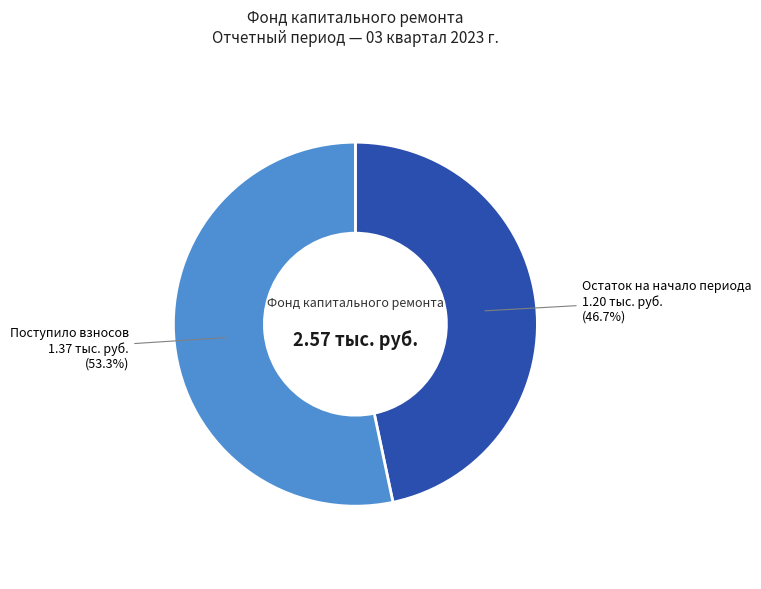

Which category has the biggest portion of the pie?

Поступило взносов